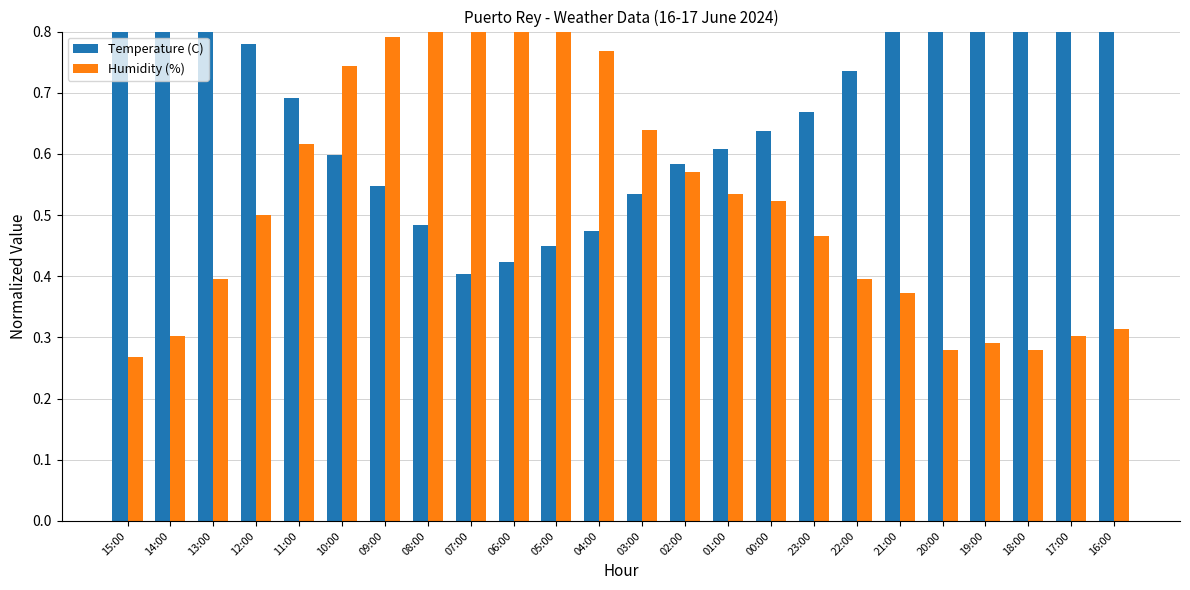

Is the value of Humidity (%) at 06:00 greater than the value of Temperature (C) at 16:00?

No